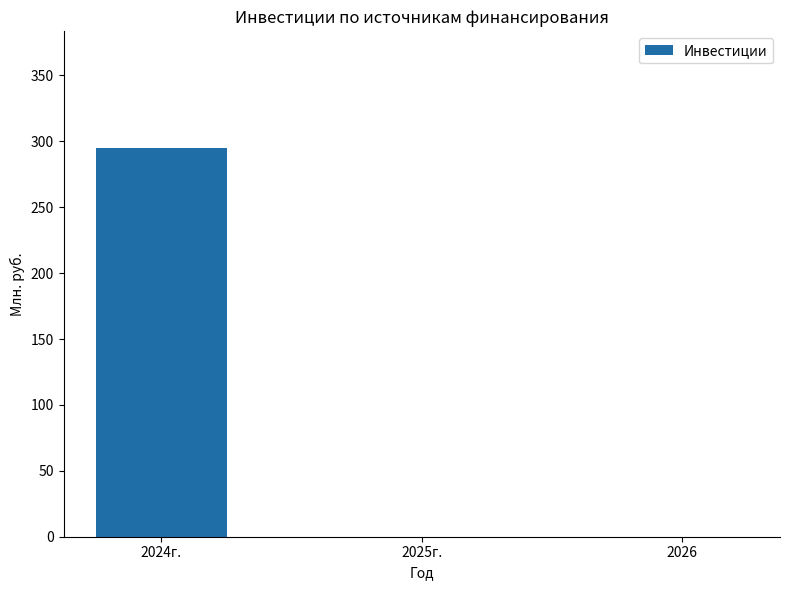

Are the bars horizontal?

No